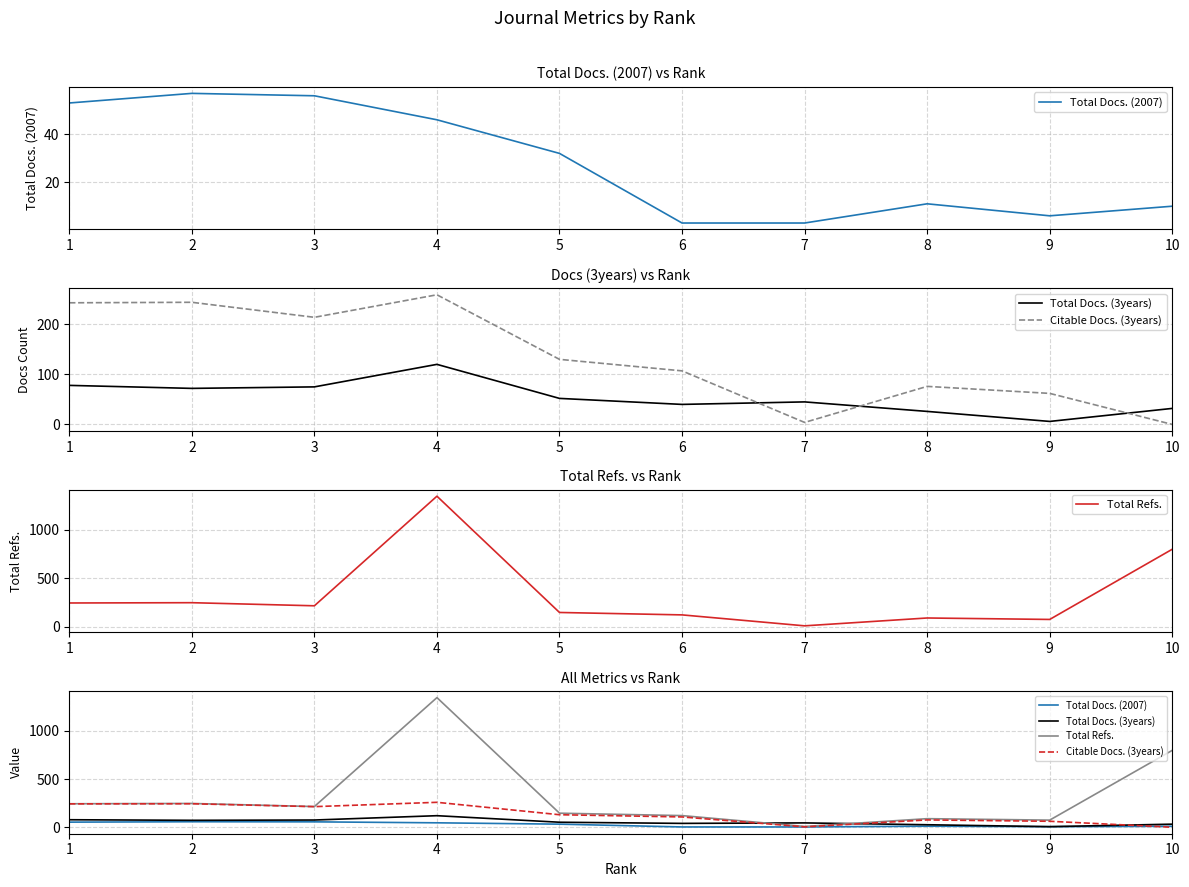

How many values in the Total Docs. (3years) series exceed 52?

4